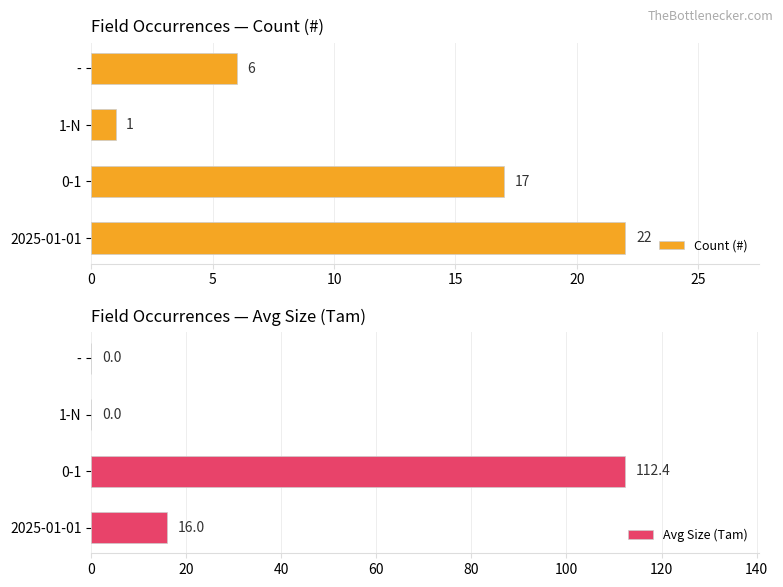

The value of Avg Size (Tam) at 2025-01-01 is 16.0. True or false?

True